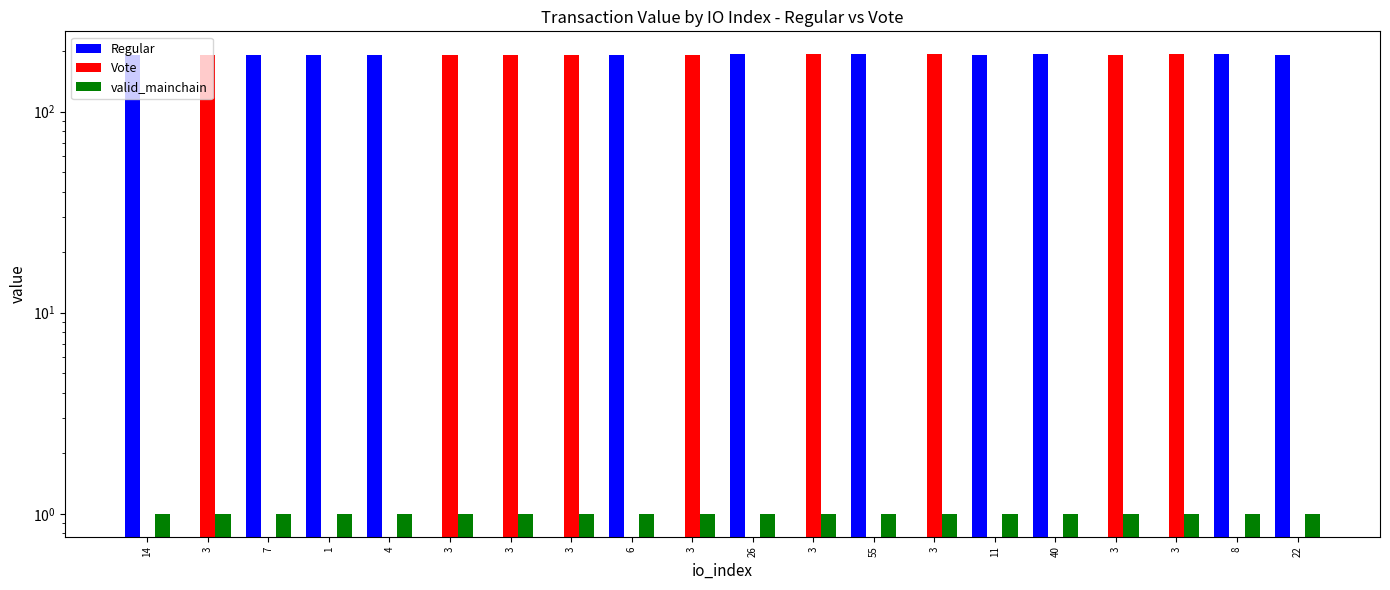

Rank the series at 3 from highest to lowest value.

Vote, valid_mainchain, Regular